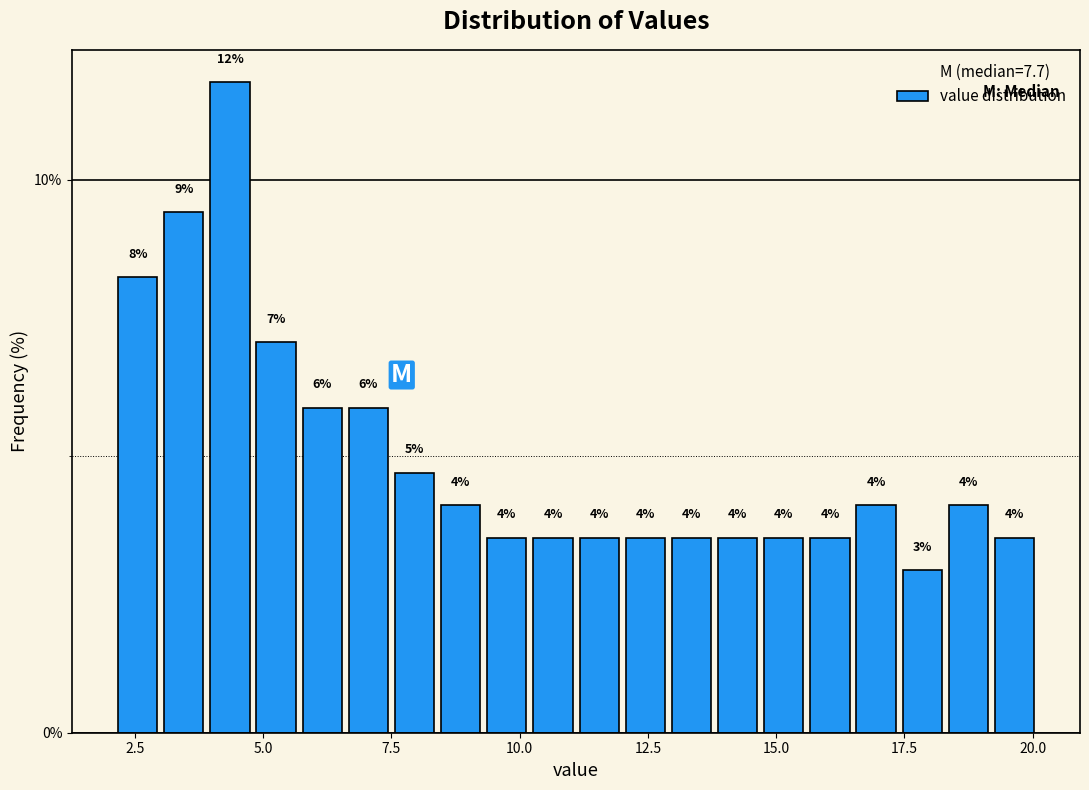

Around what value on the x-axis is the tallest bar? Give the approximate position of its centre, as read against the axis.

4.5